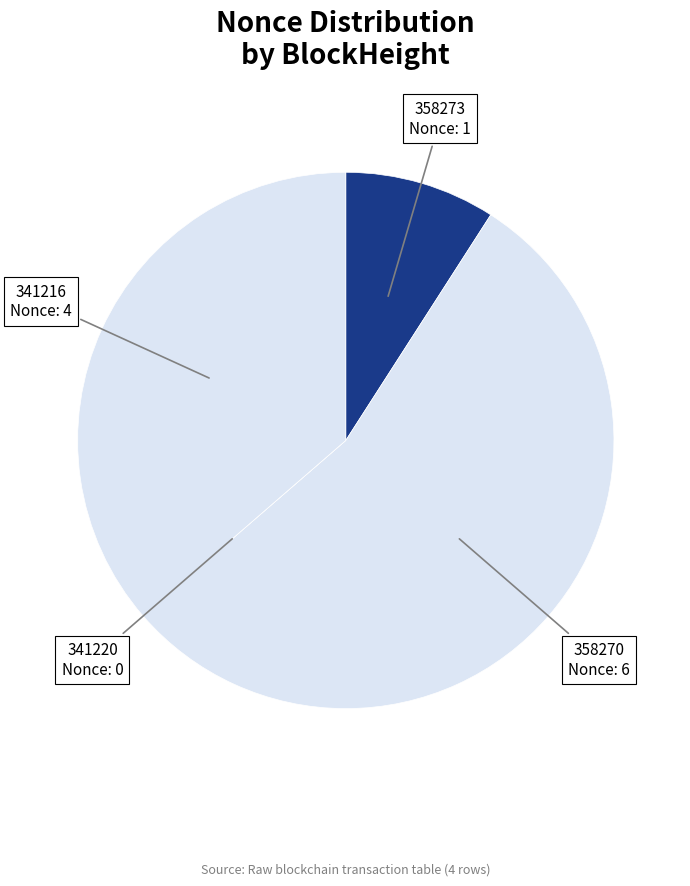

Which slice represents more than half of the pie?

358270